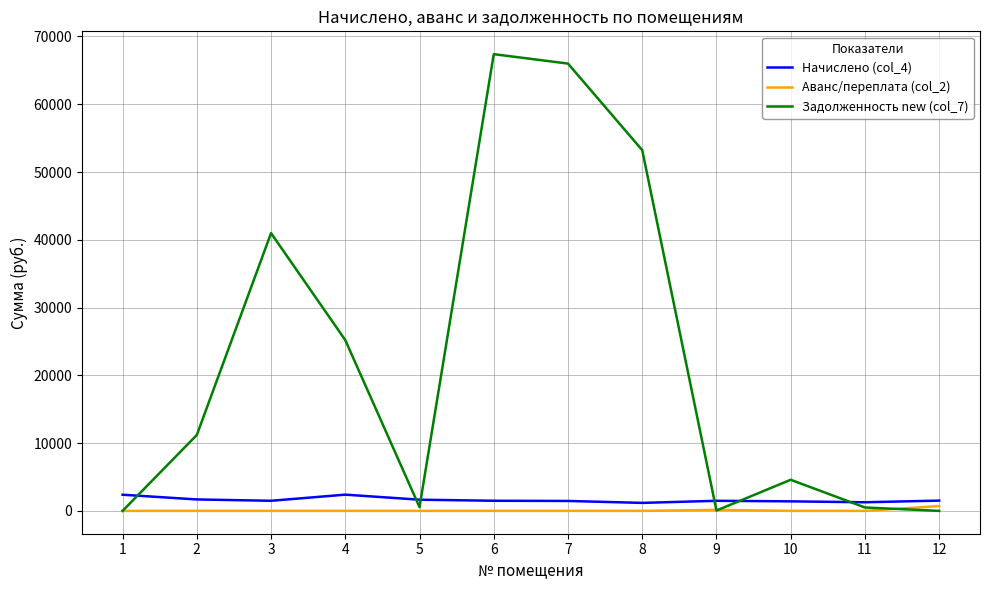

Does the chart have visible grid lines?

Yes